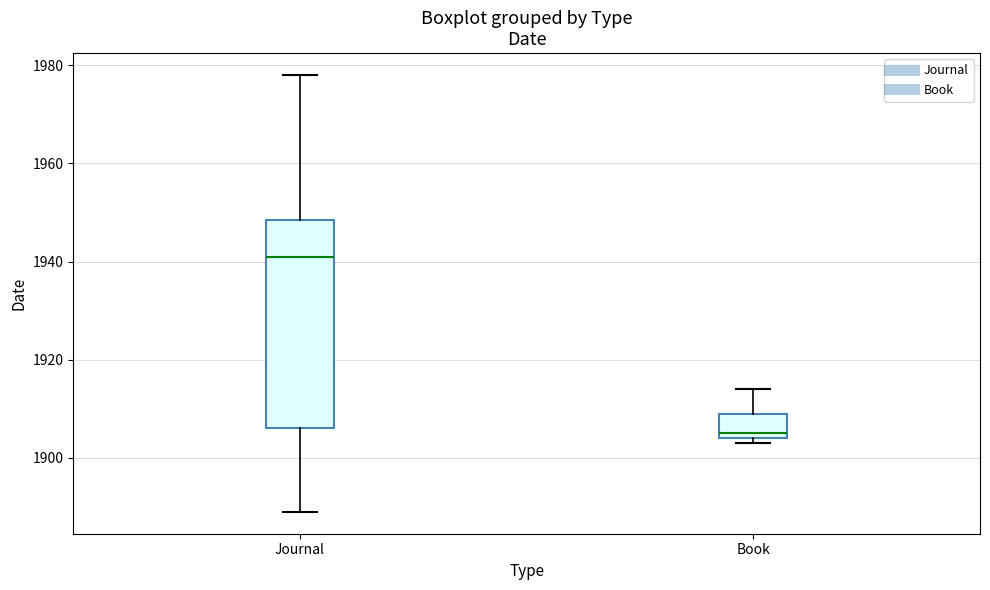

Where is the upper edge of the box for Book on the y-axis? The values are not printed on the chart, so give them approximately, as read against the axis.

1910